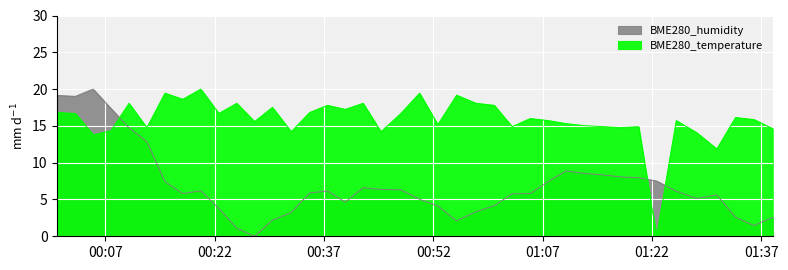

At which category does BME280_temperature reach its first local peak?

2022/05/31 00:10:14